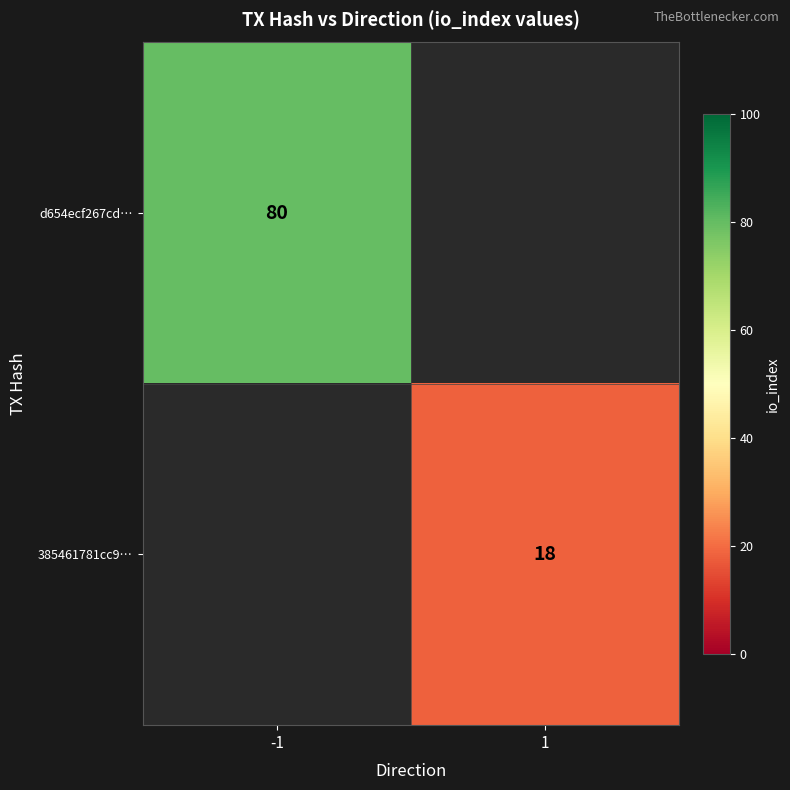

Is it true that d654ecf267cd… equals 53.2 at -1?

False